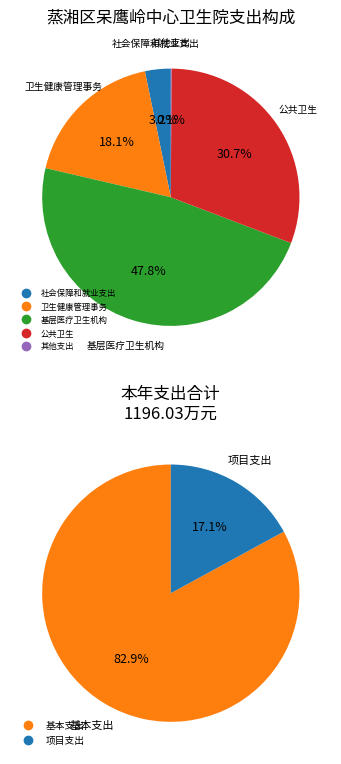

What is the ratio of the value at 社会保障和就业支出 to the value at 基层医疗卫生机构?

0.1